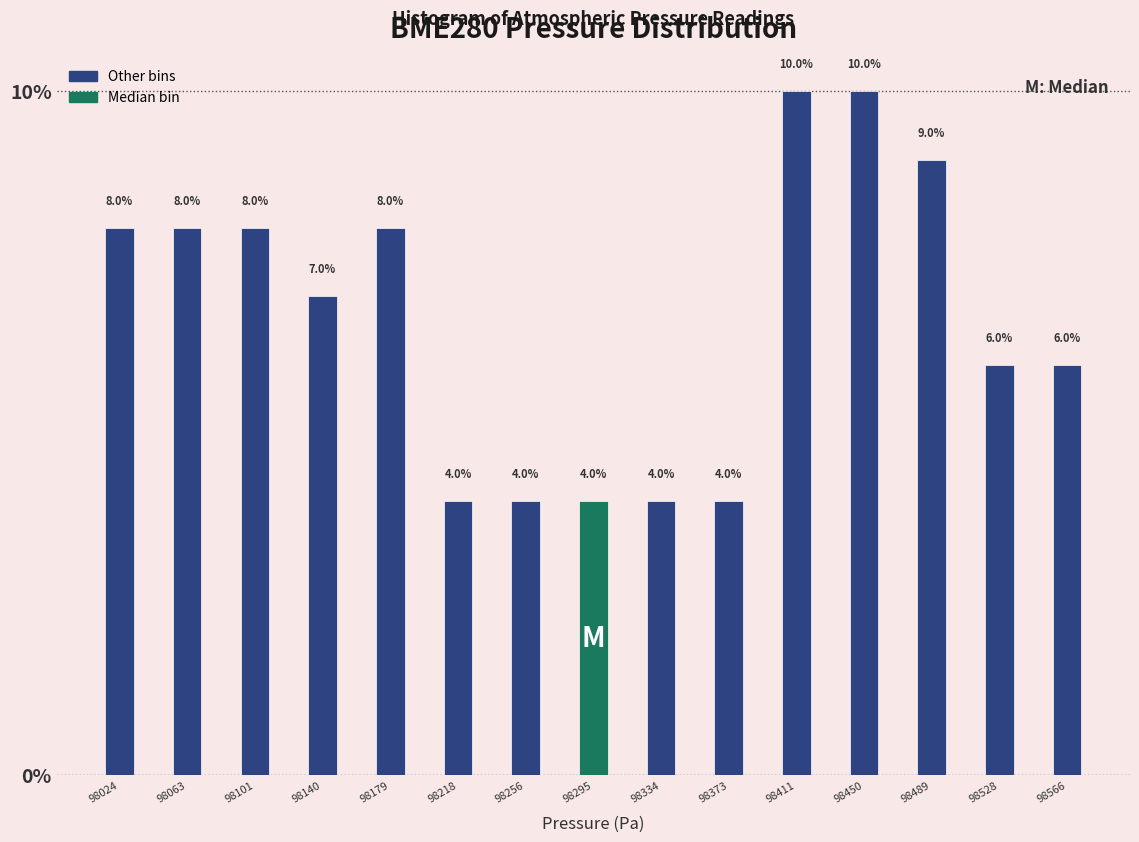

How tall is the bar that spans 98470 to 98510 on the x-axis? The bar edges are not printed on the chart, so give them approximately, as read against the axis.

9.0